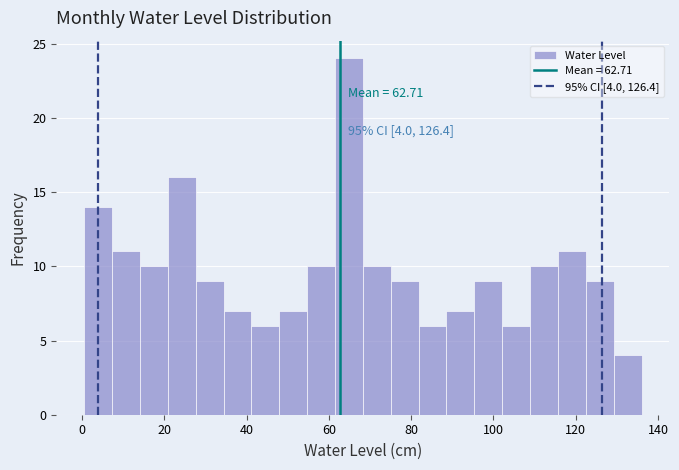

Around what value on the x-axis is the tallest bar? Give the approximate position of its centre, as read against the axis.

64